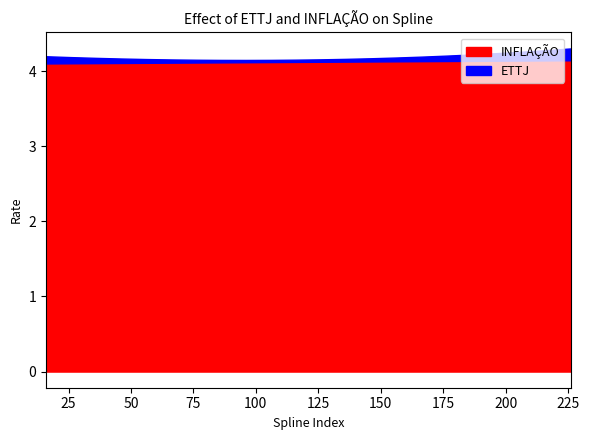

Count the INFLAÇÃO values in the range 4 to 5.

22